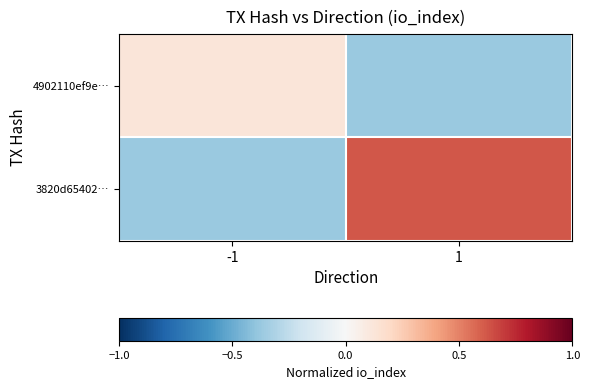

What is the greatest value displayed?

0.6